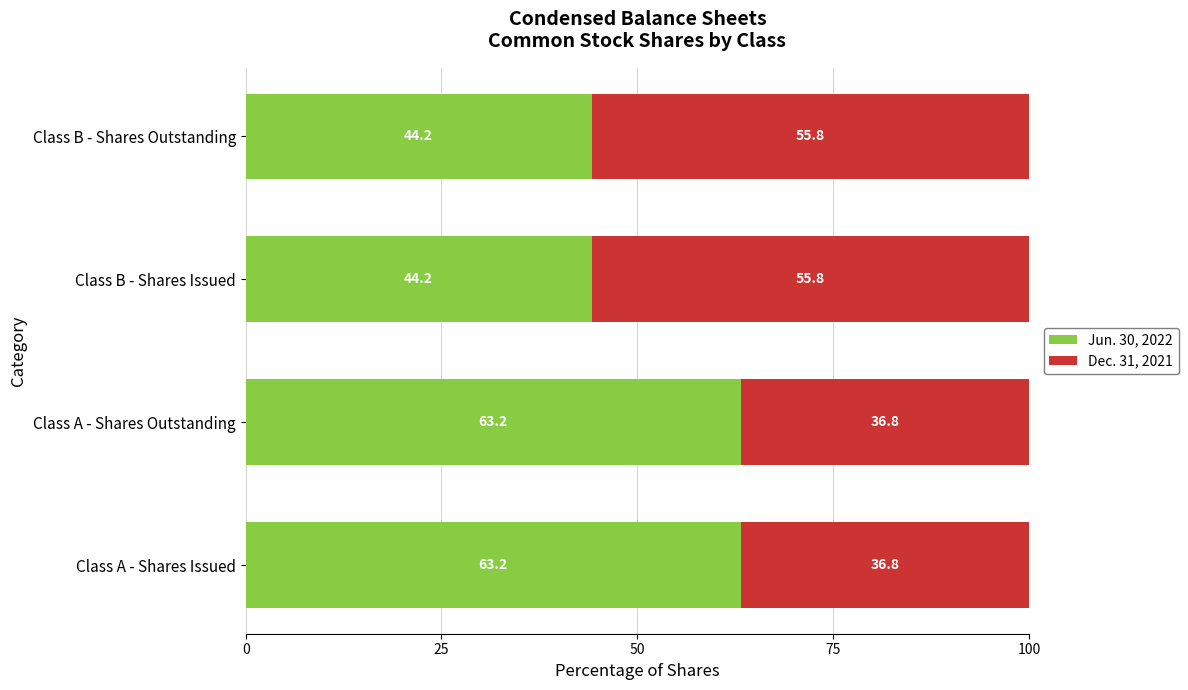

What is the minimum value for Jun. 30, 2022?

44.2